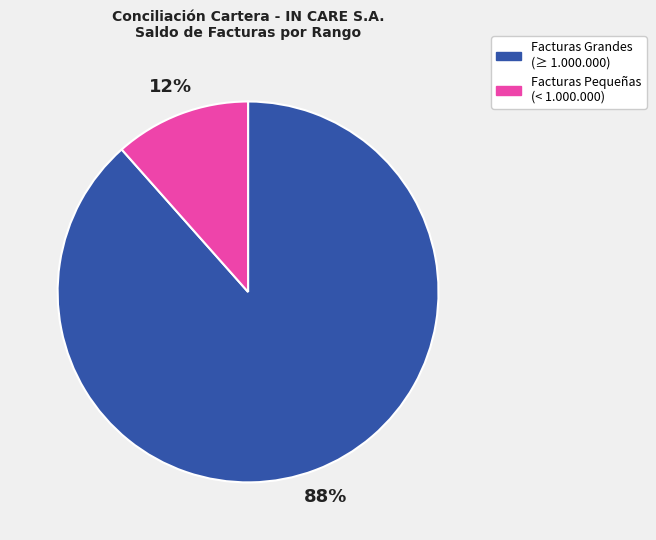

Count the number of slices in the pie.

2